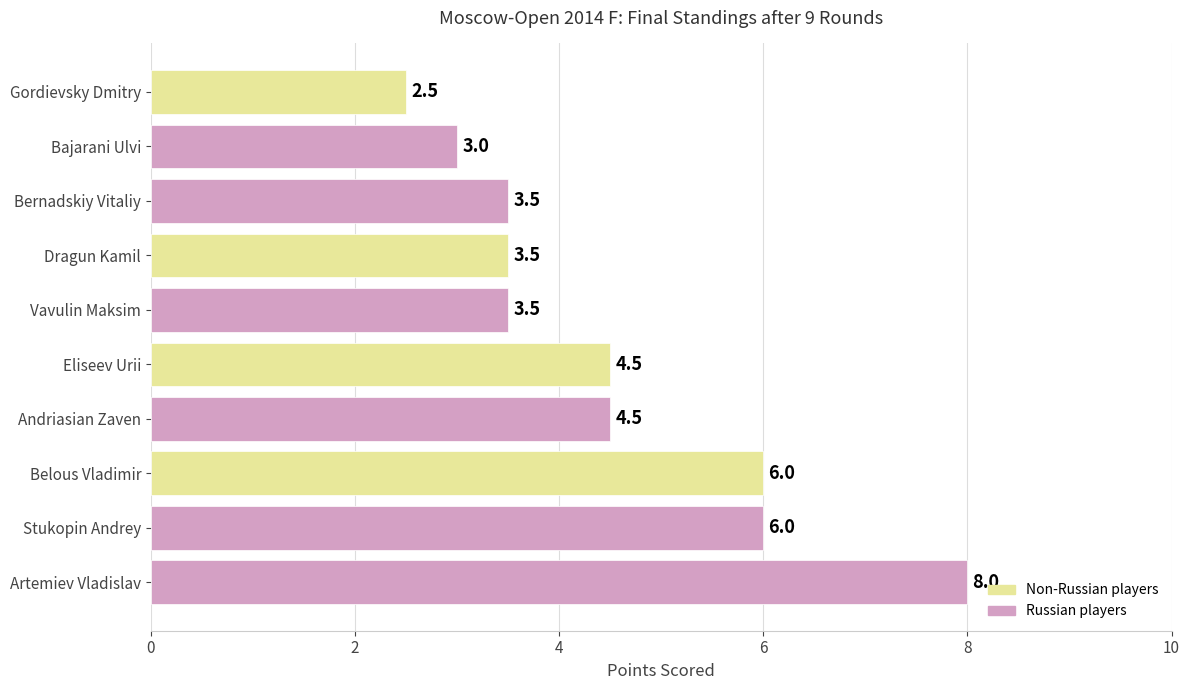

True or false: the data shows 1.1 at Bernadskiy Vitaliy.

False